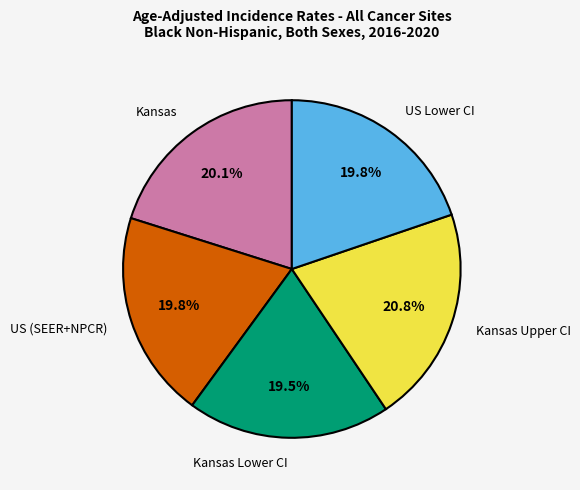

Does any single category account for the majority?

No